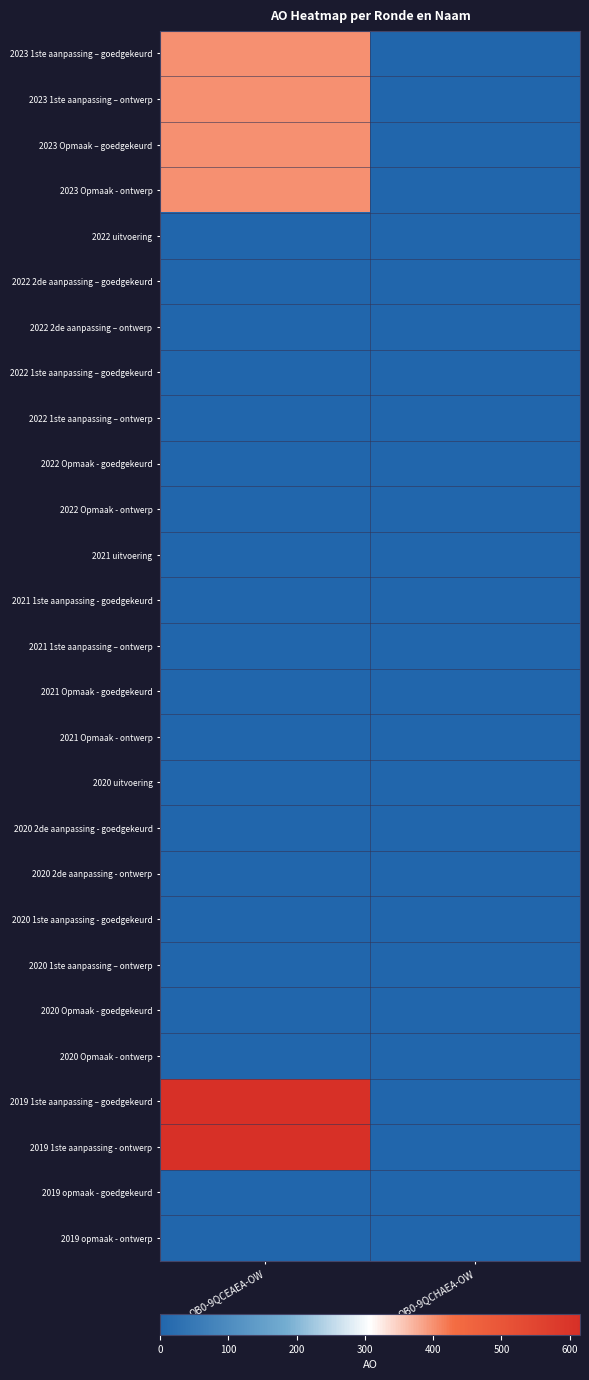

Which series has the widest spread of values?

2019 1ste aanpassing – goedgekeurd